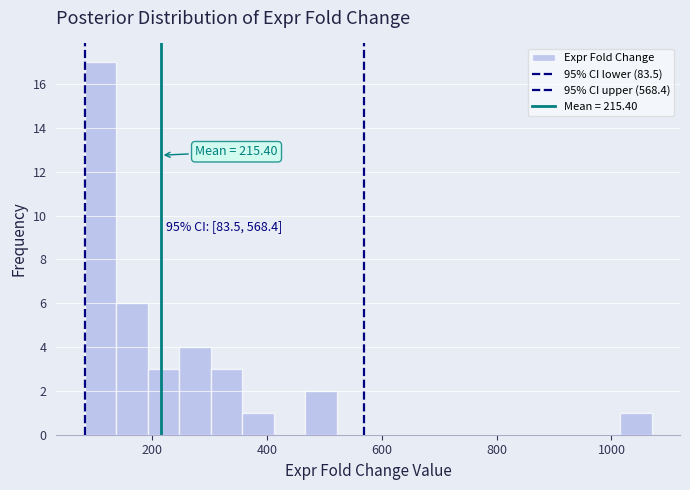

Read against the x-axis, roughly where is the centre of the tallest bar?

120